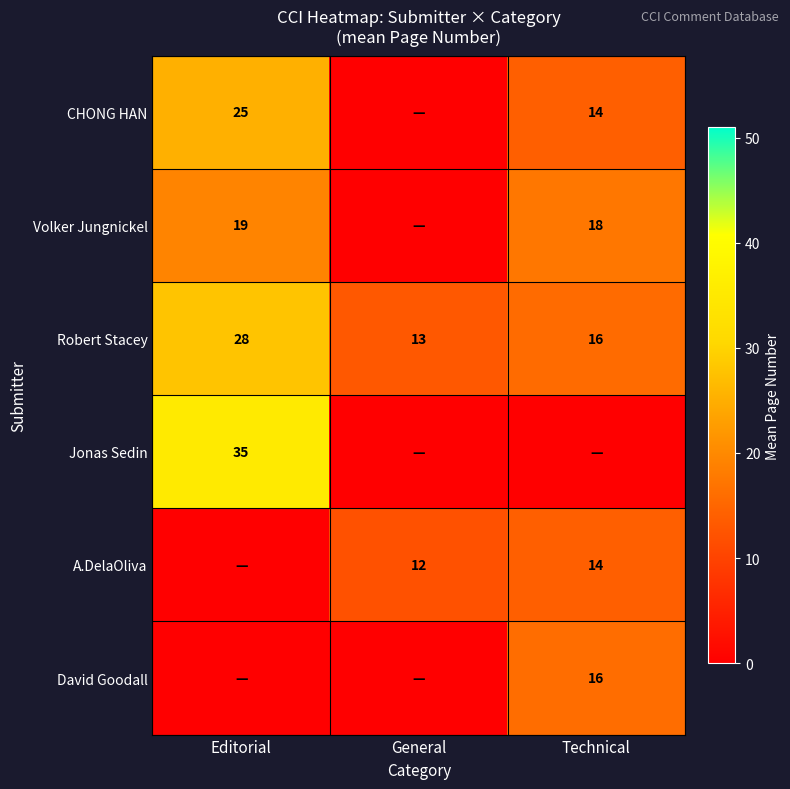

List the labels in order of Robert Stacey value, smallest first.

General, Technical, Editorial